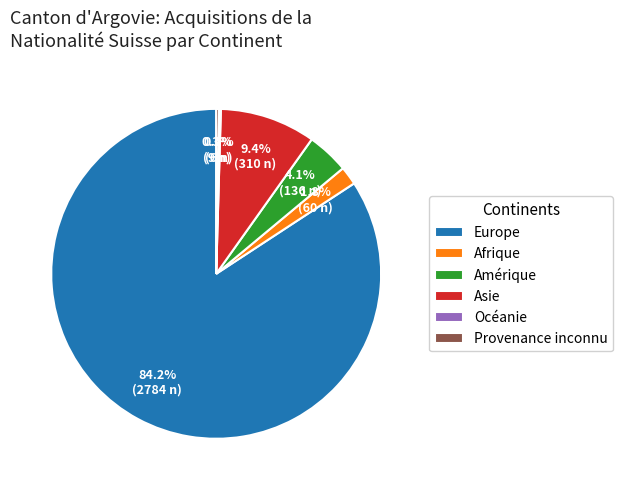

What is the total percentage of Asie and Europe?

93.6%